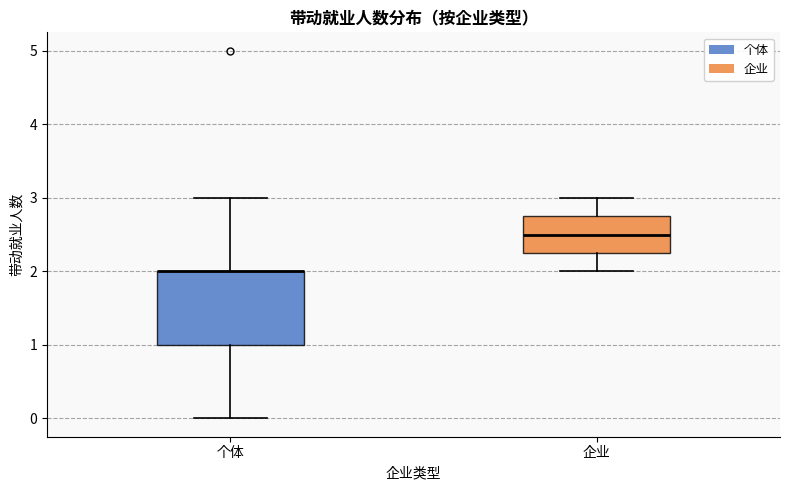

Comparing the boxes themselves (not the whiskers), which one is the tallest?

个体